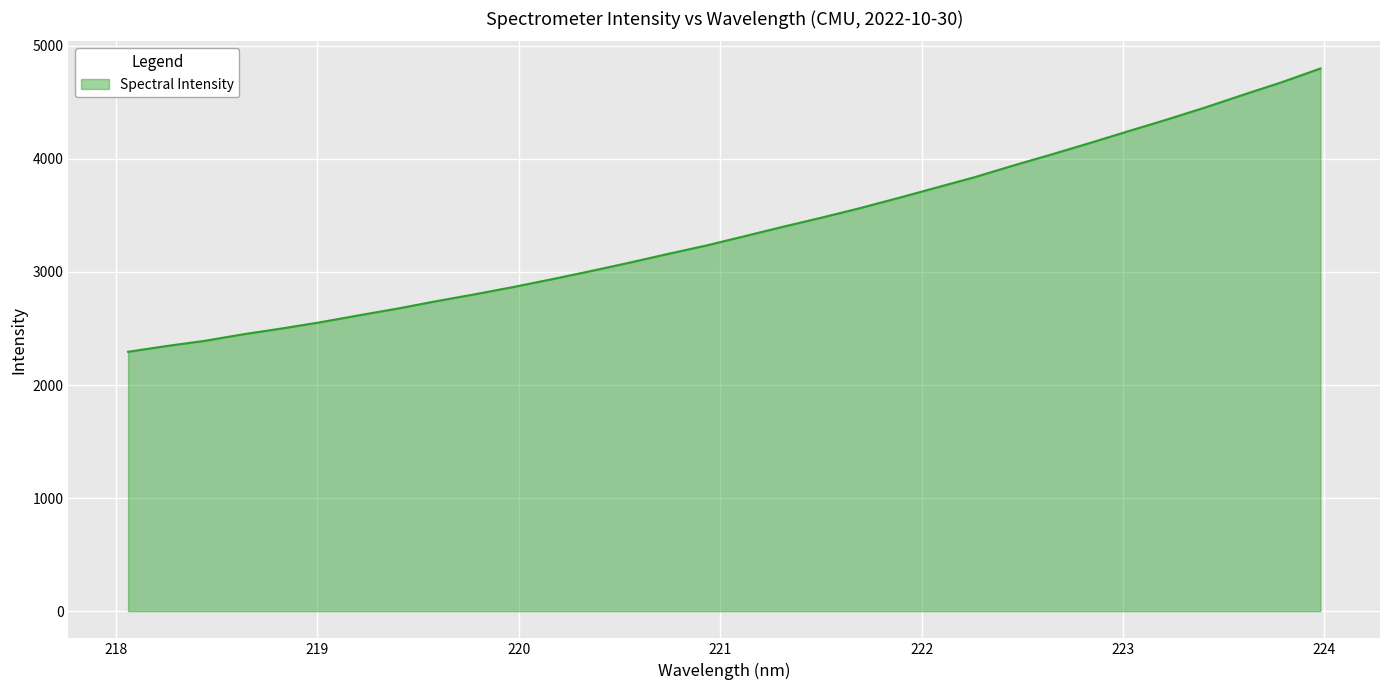

What is the maximum value shown in the chart?

4798.4